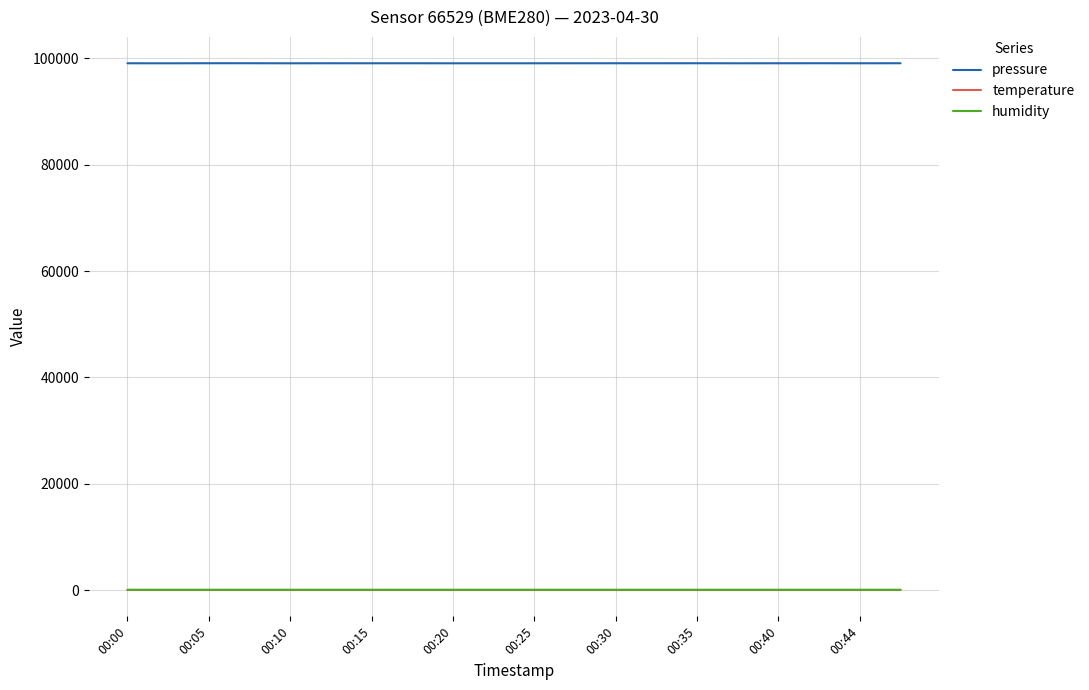

Count the number of data series in this chart.

3